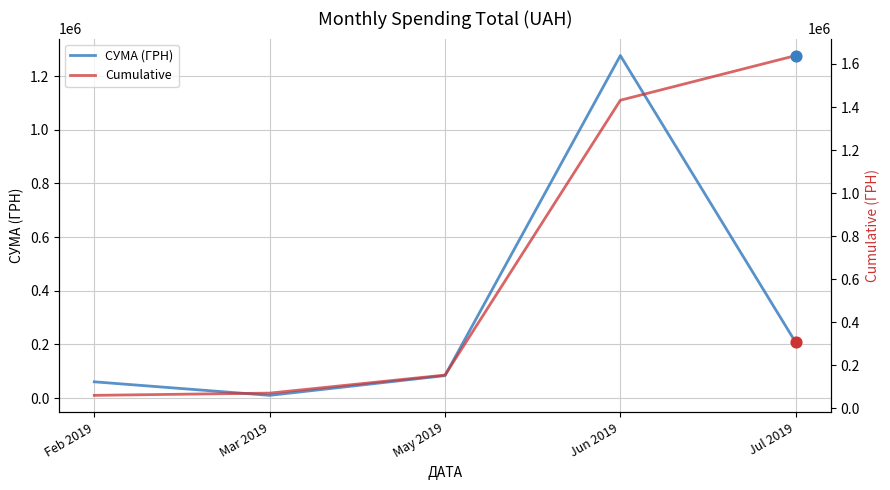

What is the total value across all series at May 2019?

238926.3